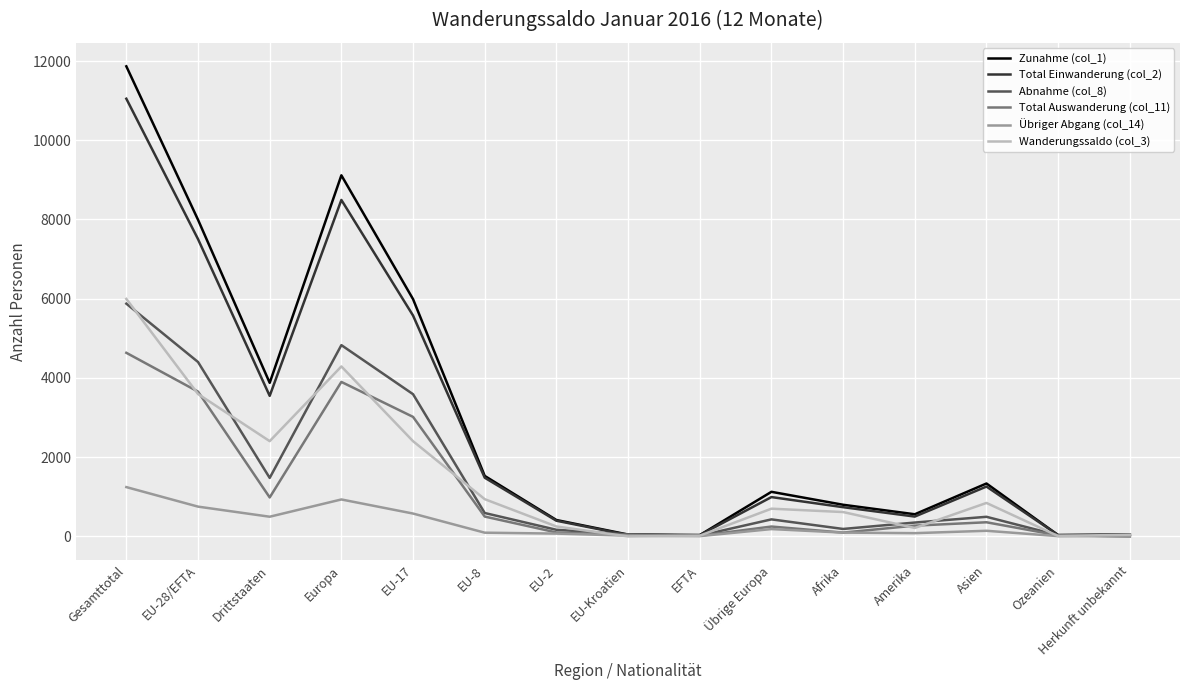

What is the total value across all series at Gesamttotal?

40653